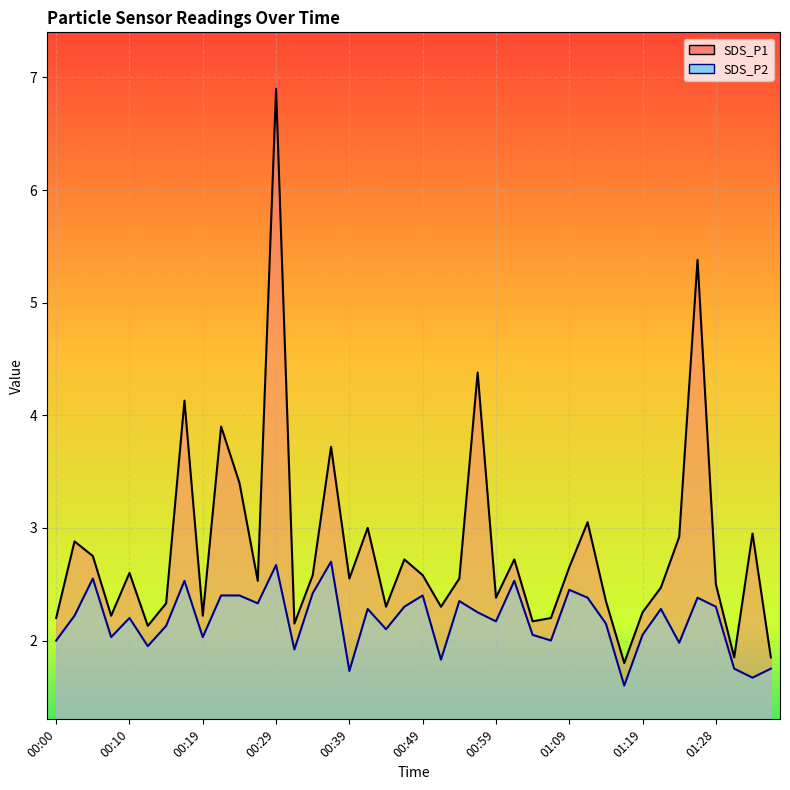

What are all the series names shown in the legend?

SDS_P1, SDS_P2